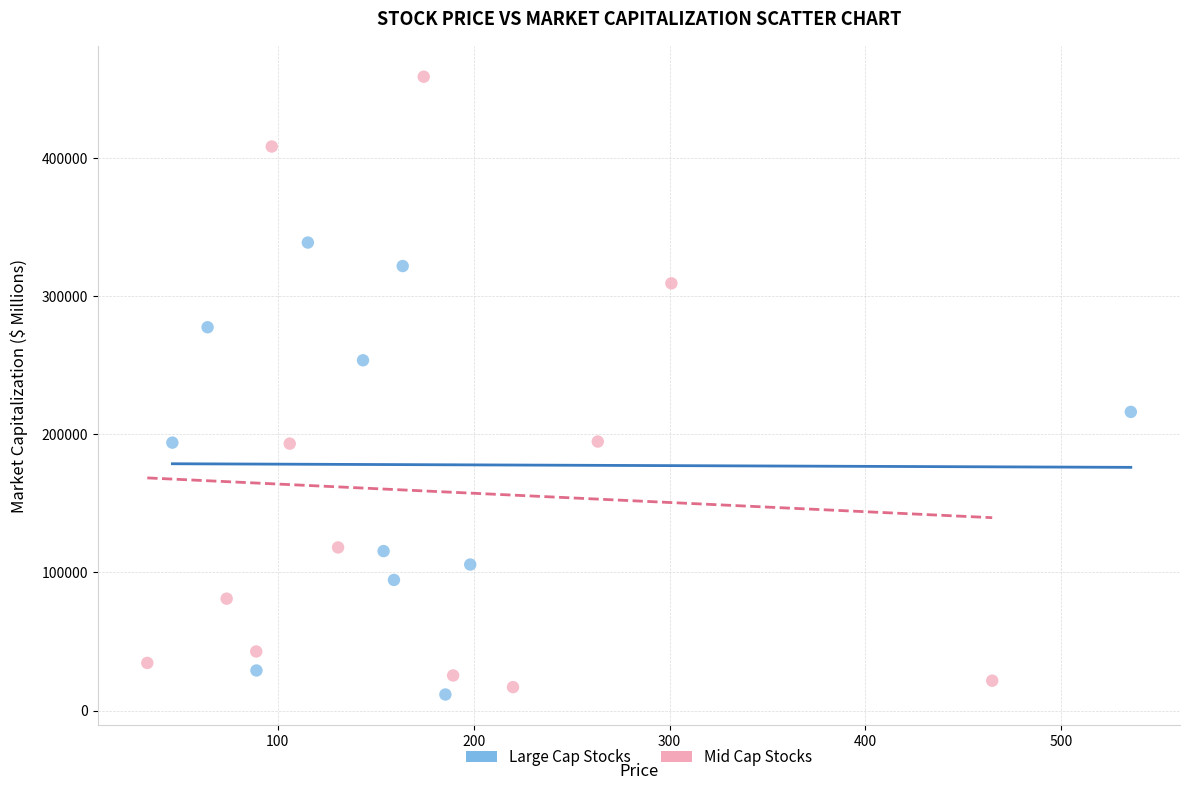

Which series has the largest Y range (max minus min)?

Mid Cap Stocks